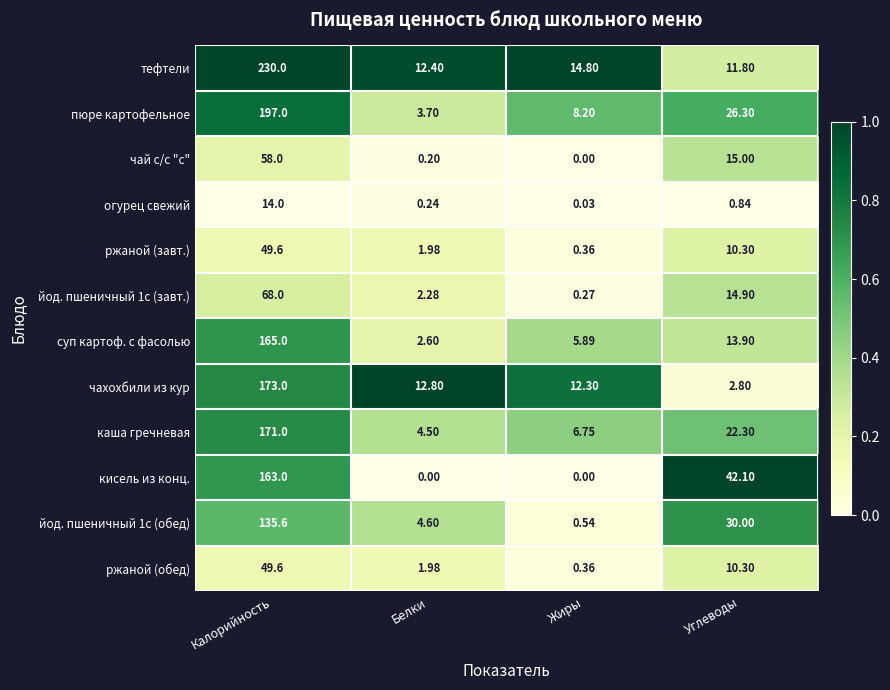

At which category is the sum across all series the highest?

Калорийность